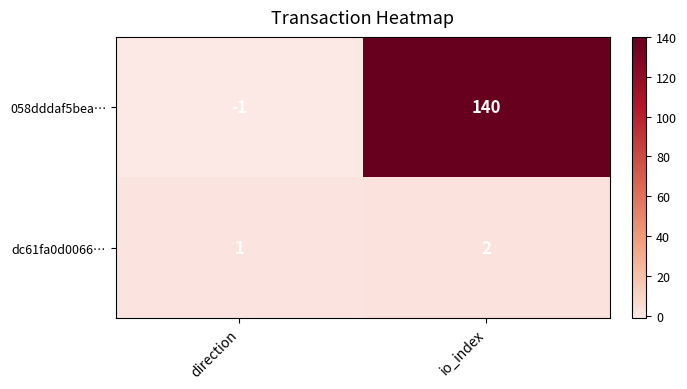

List the series in order of their overall mean, lowest first.

dc61fa0d0066…, 058dddaf5bea…